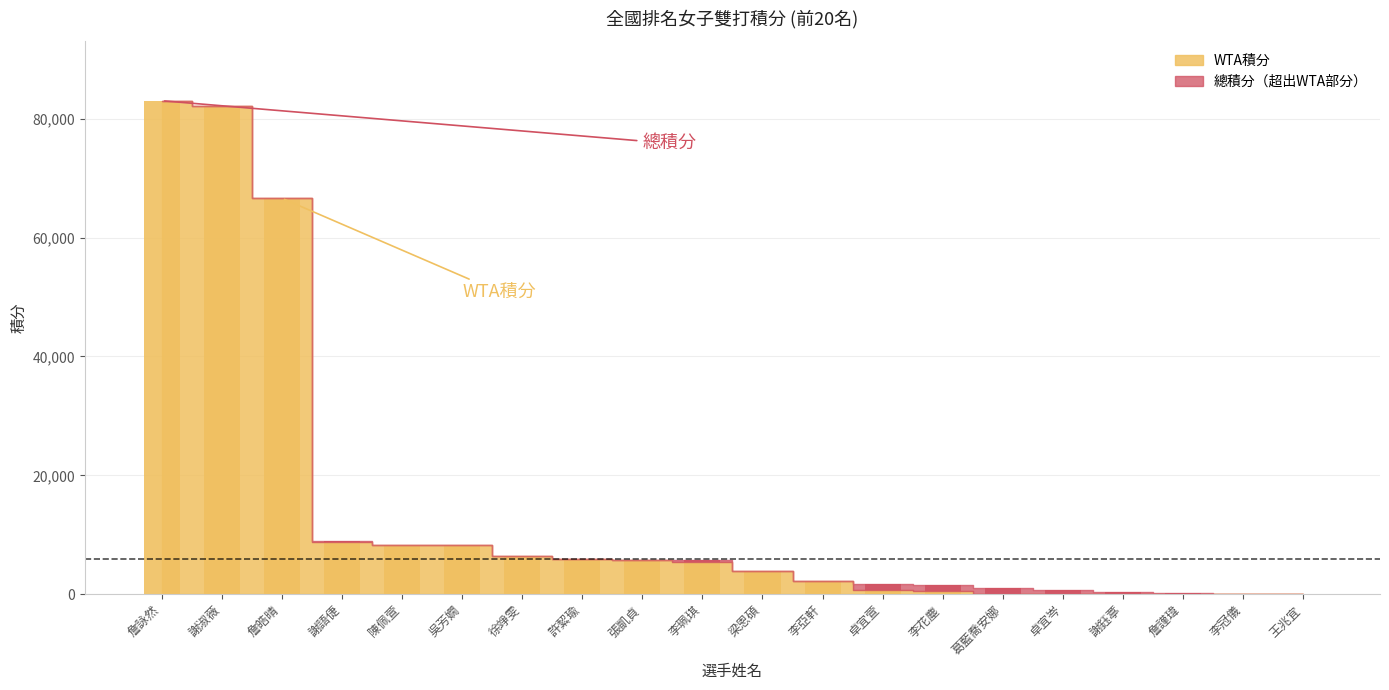

Which category has the lowest value across all series?

葛藍喬安娜